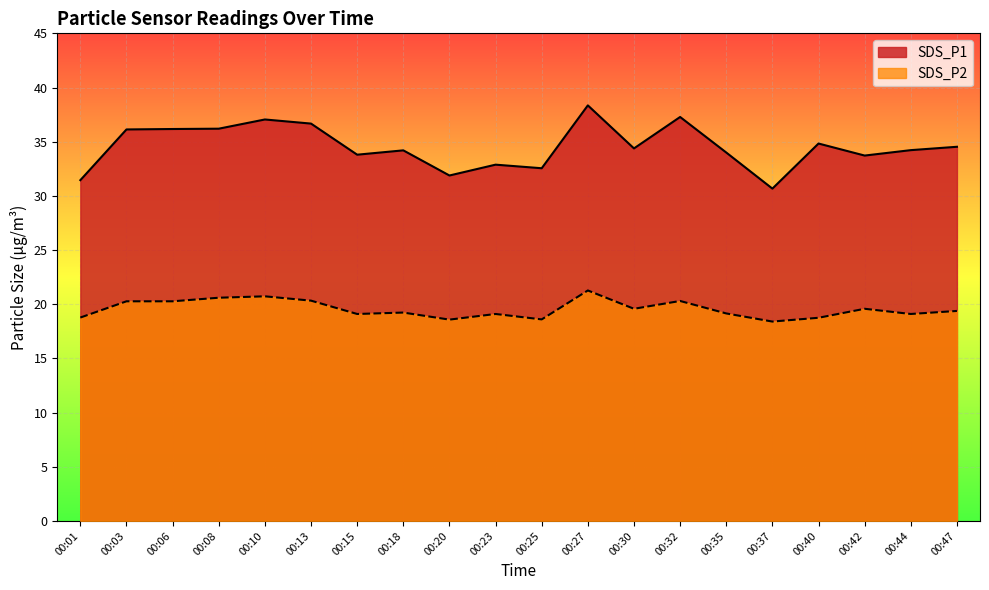

What is the value of the SDS_P1 point at the 4th from the left?

36.2